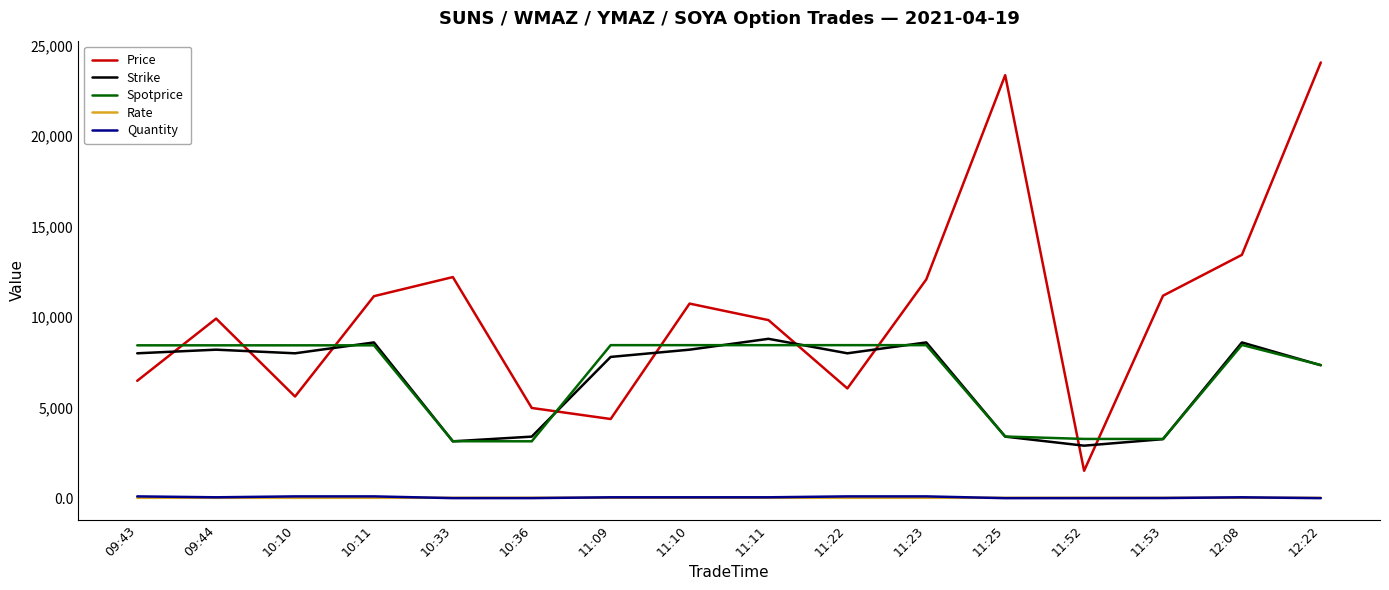

Is the value of Spotprice at 11:53 greater than the value of Strike at 11:22?

No